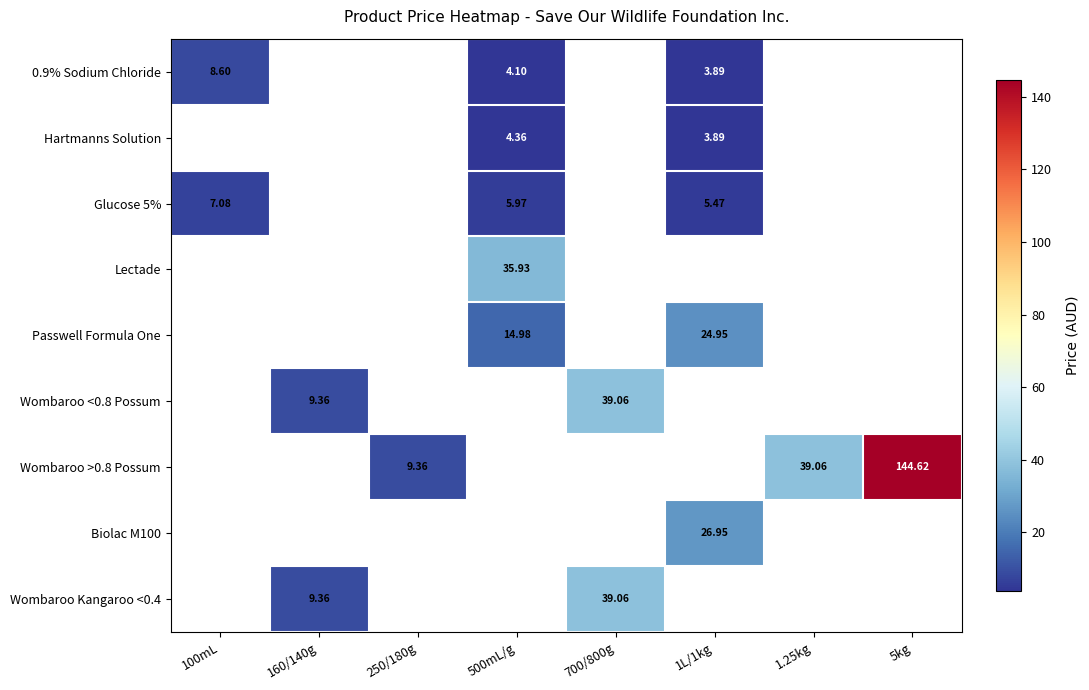

Count the number of categories in the chart.

8